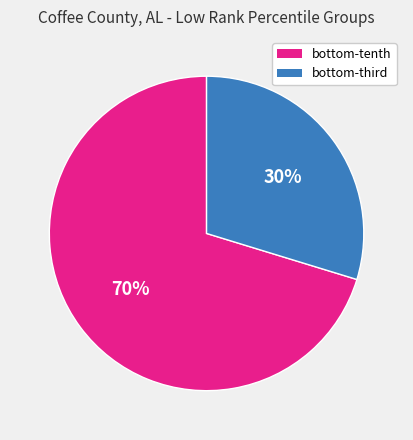

To the nearest percent, what is the average slice percentage?

50%